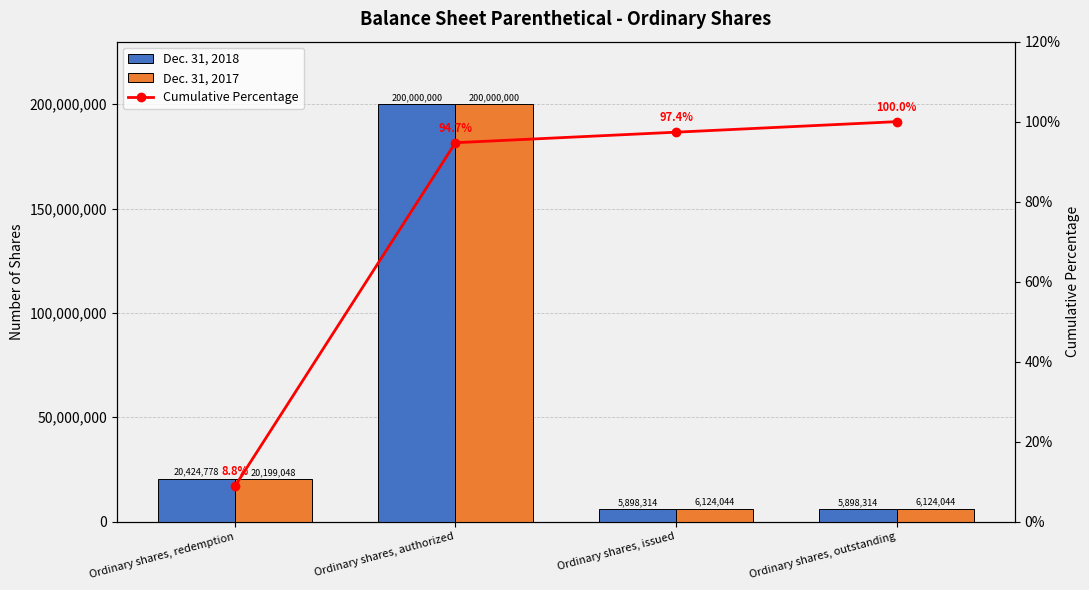

At which category does the chart reach its minimum across all series?

Ordinary shares, redemption